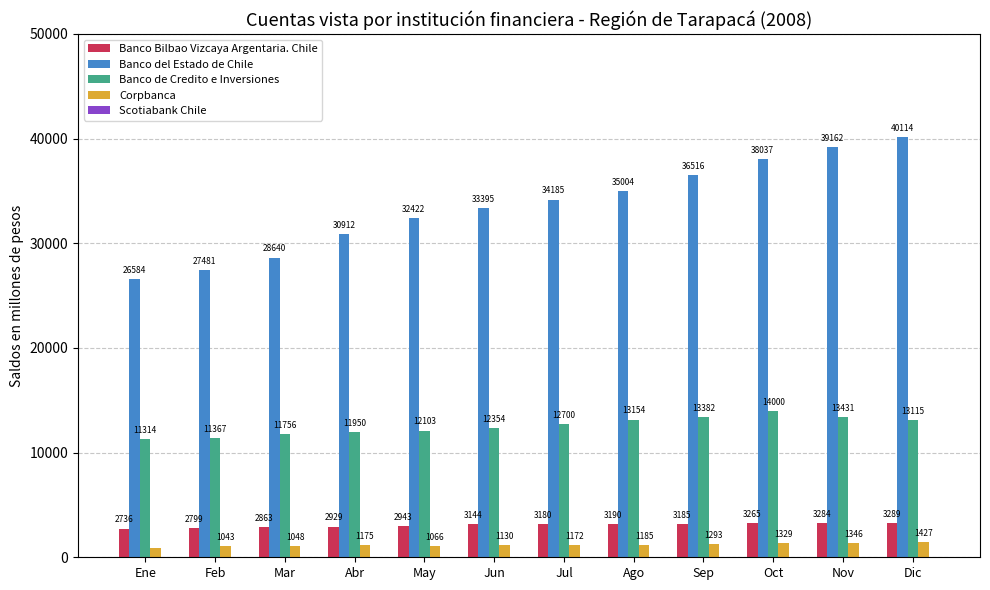

Which label corresponds to the largest value in the chart?

Dic